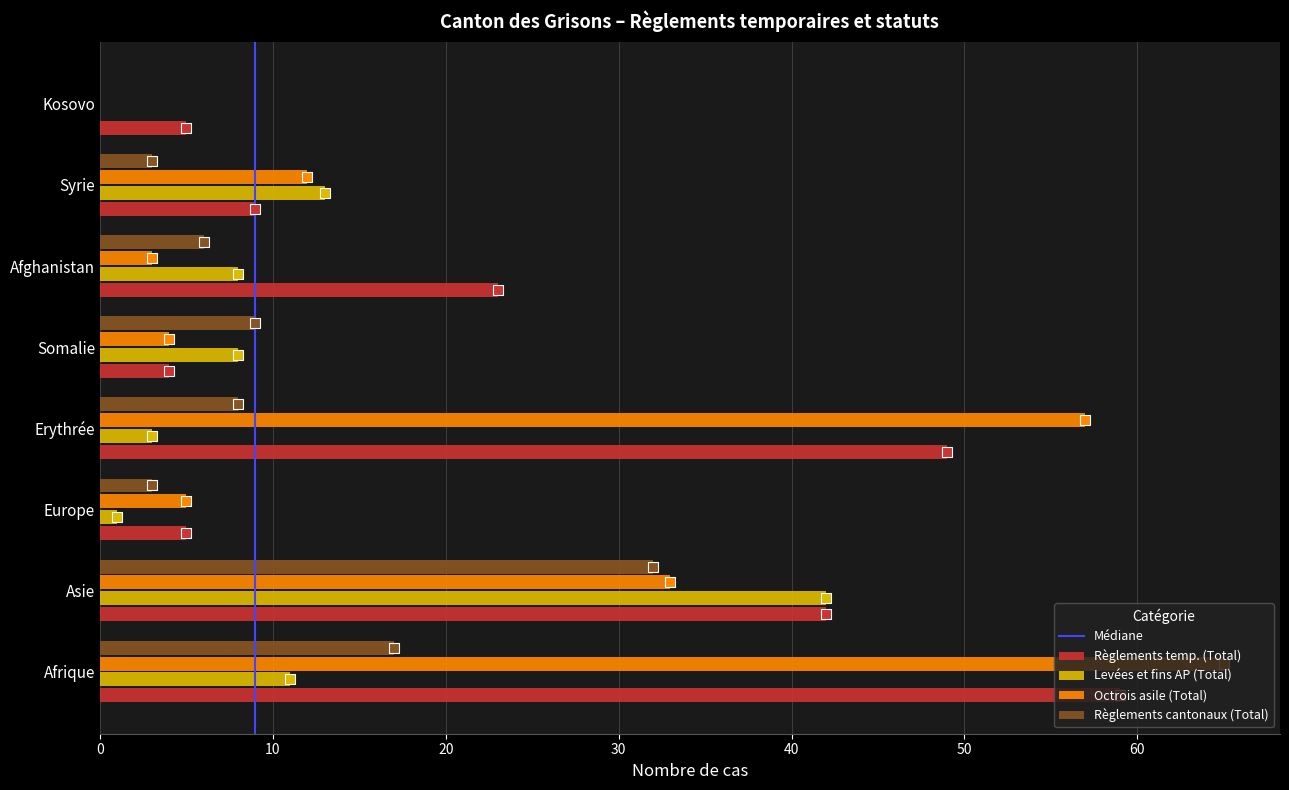

Is the value of Octrois asile (Total) at Europe greater than the value of Levées et fins AP (Total) at Kosovo?

Yes